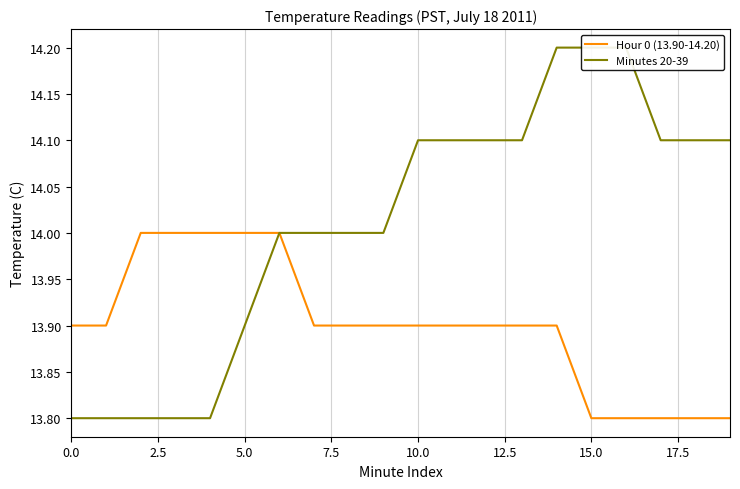

What is the minimum value for Hour 0 (13.90-14.20)?

13.8